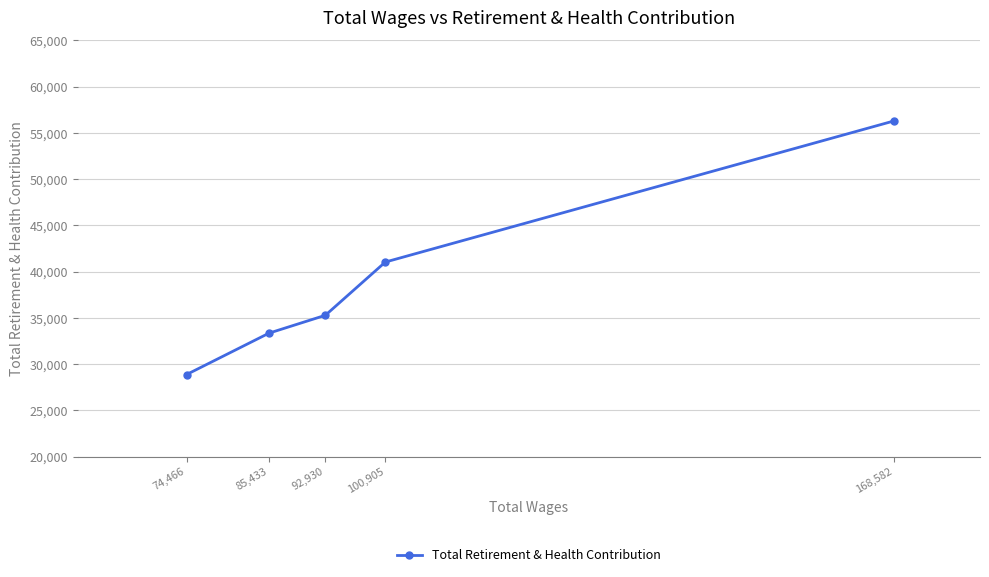

How many data points are less than 35289?

2